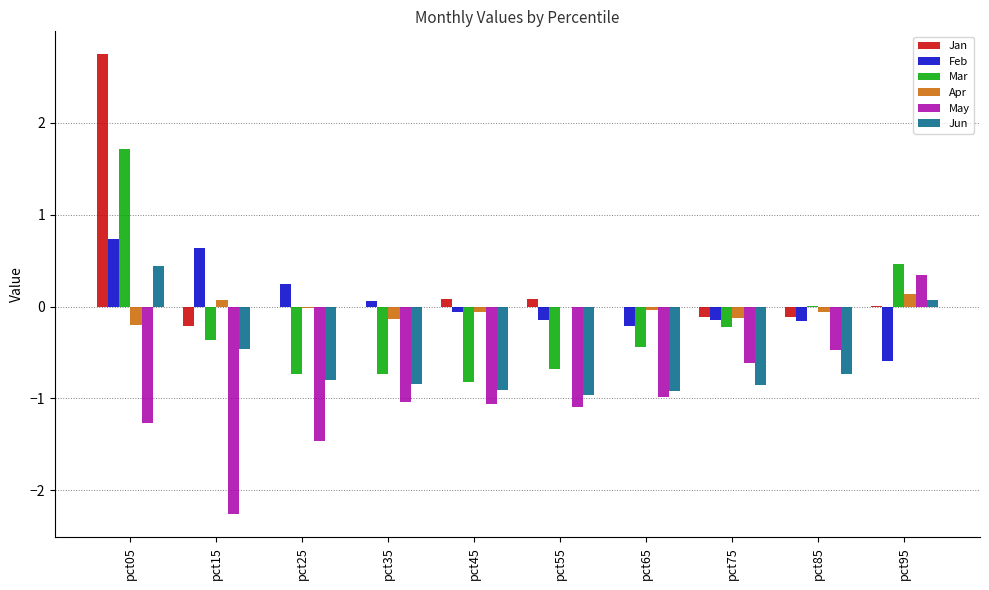

Does the chart contain stacked bars?

No